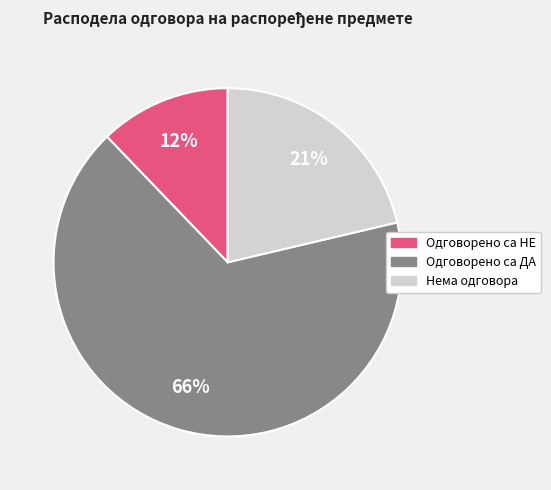

To the nearest percent, what is the difference between the Одговорено са НЕ and Нема одговора slice percentages?

9%